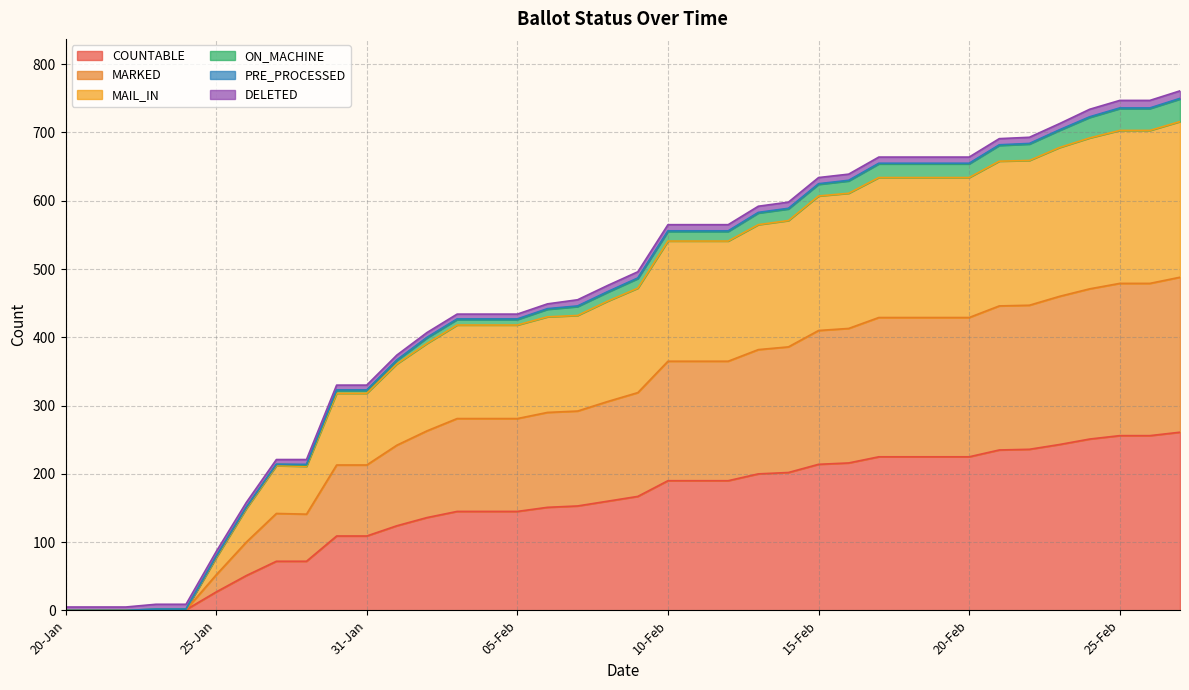

What position from the right is 04-Feb?

24